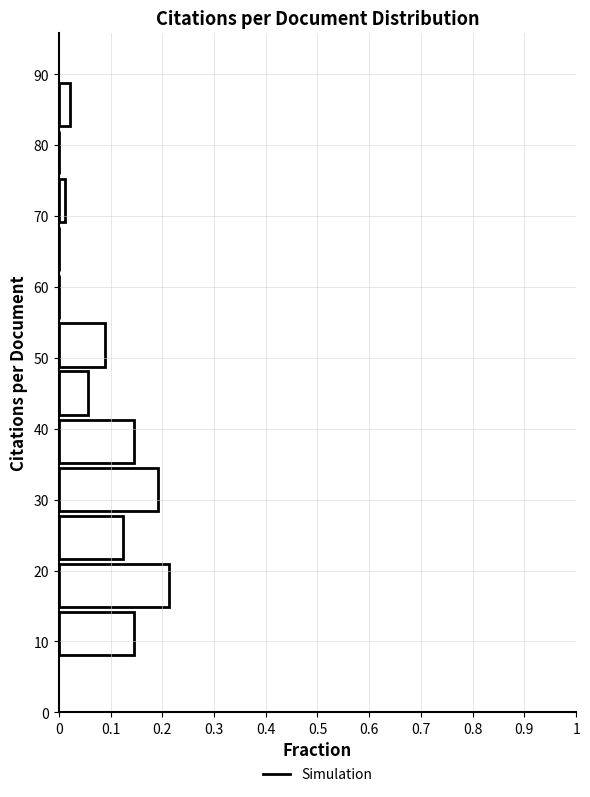

Reading bottom to top, transcribe this chart: for each bar, give the range it covers on the y-axis and its length. Neither the bar edges nor the lengths are printed on the chart, so give them approximately, as read against the axes.

8 to 15: 0.15
15 to 21: 0.21
21 to 28: 0.12
28 to 35: 0.19
35 to 42: 0.15
42 to 48: 0.06
48 to 55: 0.09
55 to 62: 0
62 to 69: 0
69 to 76: 0.01
76 to 82: 0
82 to 89: 0.02